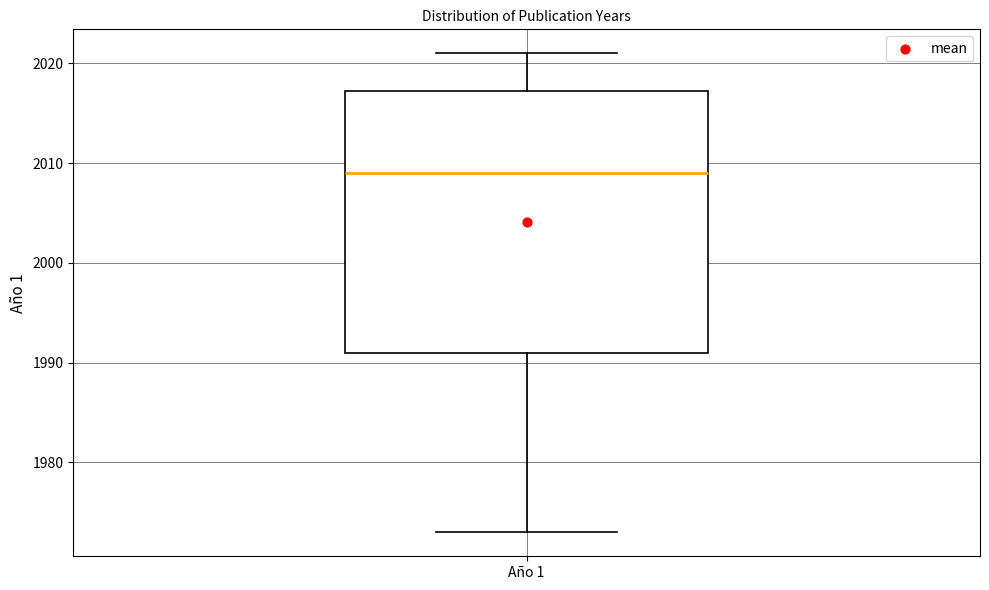

Read this box plot against the y-axis: the position of the median line, the range covered by the box, and the ends of both whiskers. The values are not printed on the chart, so give them approximately, as read against the axis.

median 2009, box 1991 to 2017, whiskers 1973 to 2021